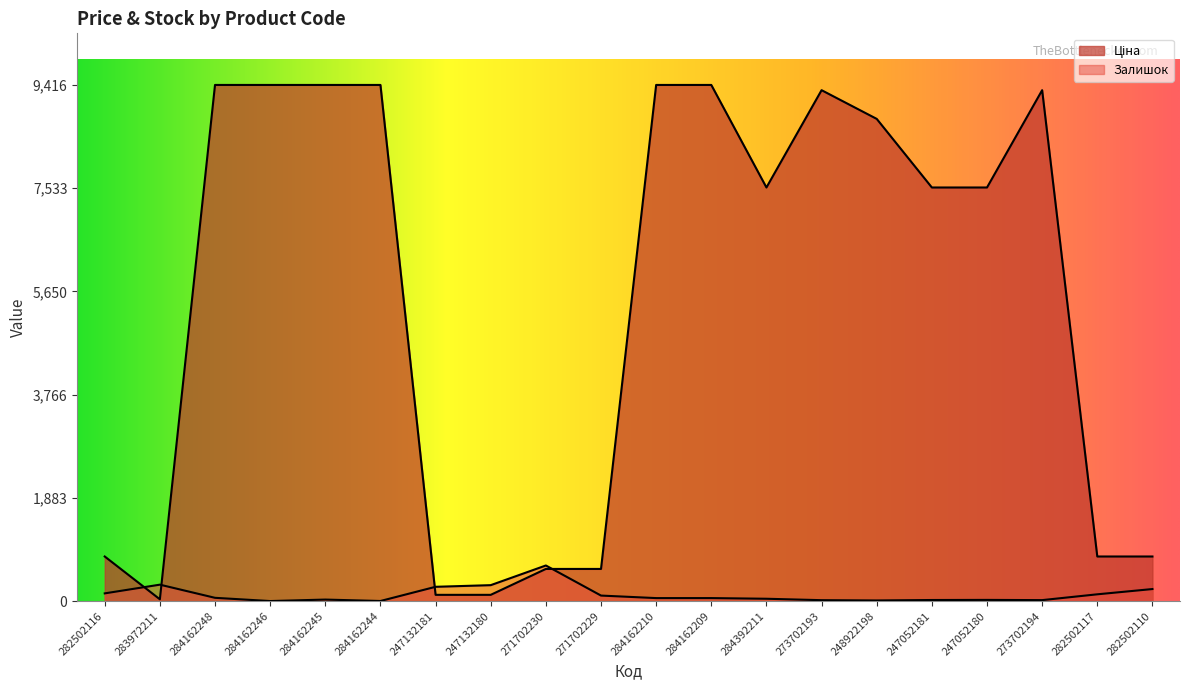

What are all the series names shown in the legend?

Ціна, Залишок